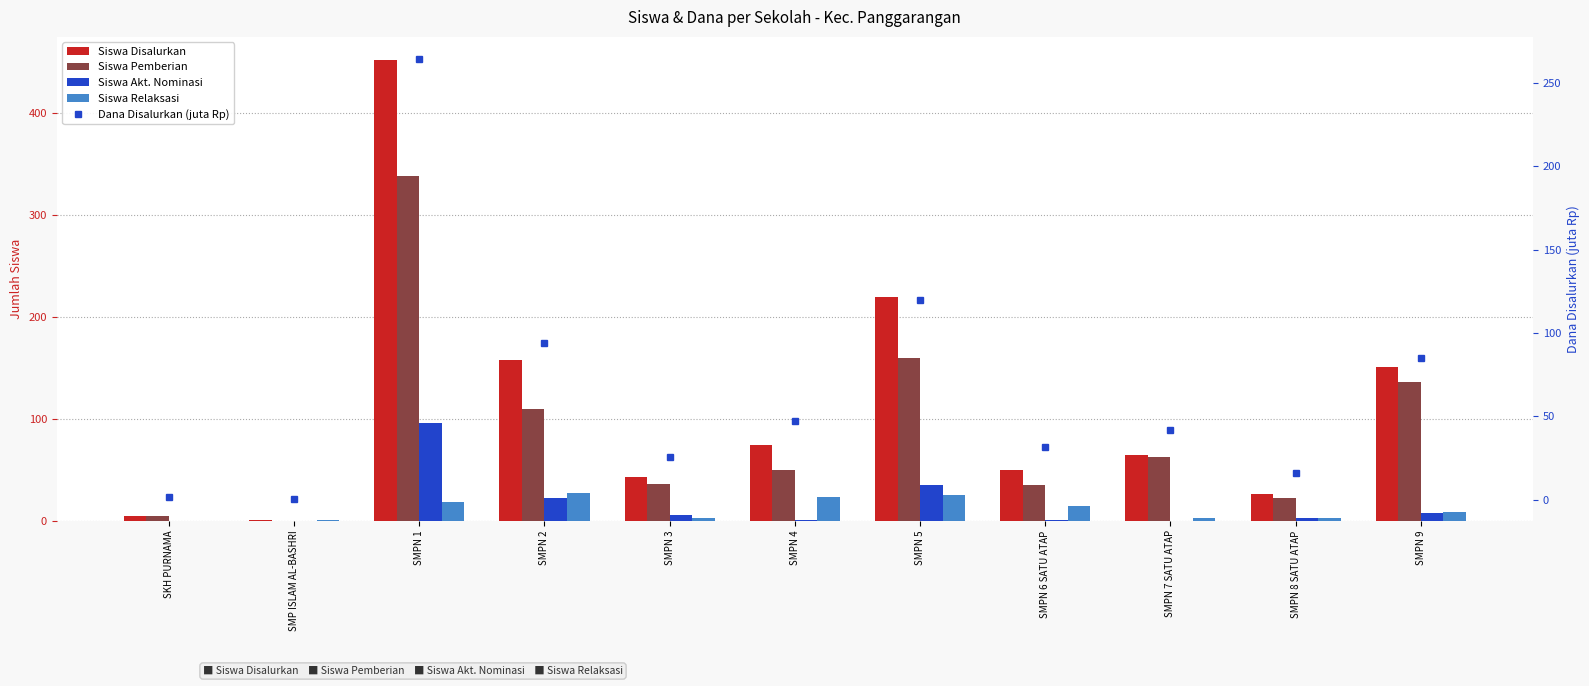

Which series has the largest total across all categories?

Siswa Disalurkan